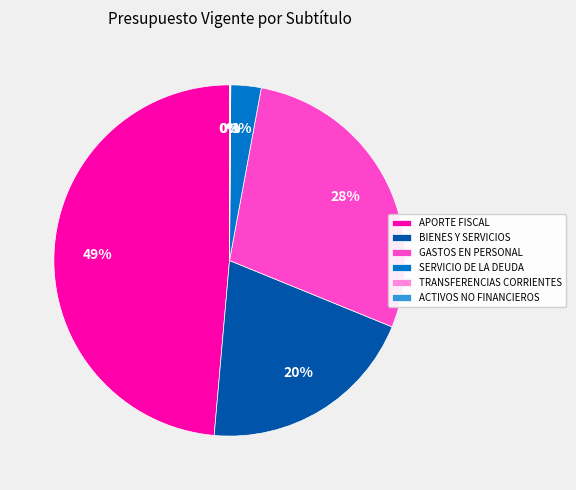

Do GASTOS EN PERSONAL and SERVICIO DE LA DEUDA together represent more than half of the pie?

No